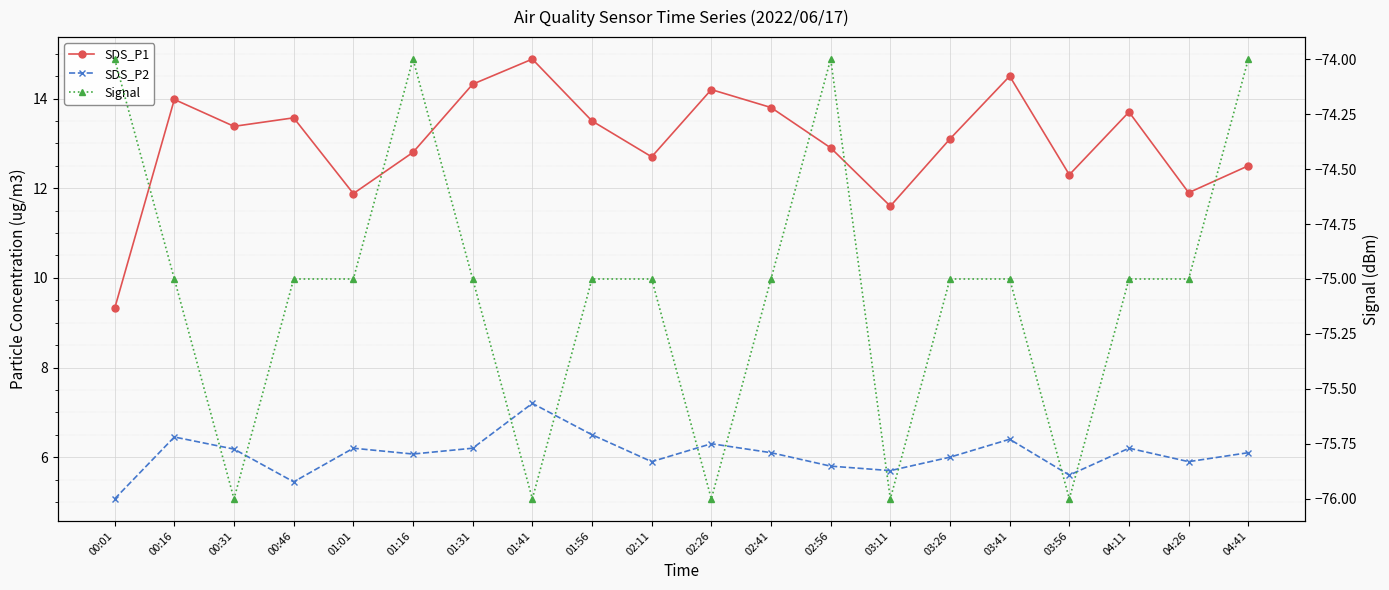

Which series has the largest total across all categories?

SDS_P1